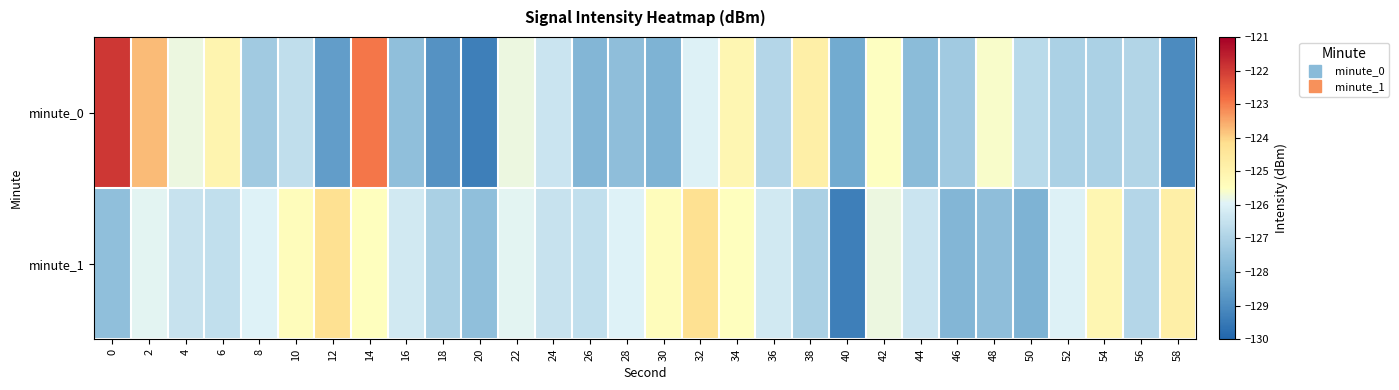

List the series in order of their peak value, highest first.

minute_0, minute_1